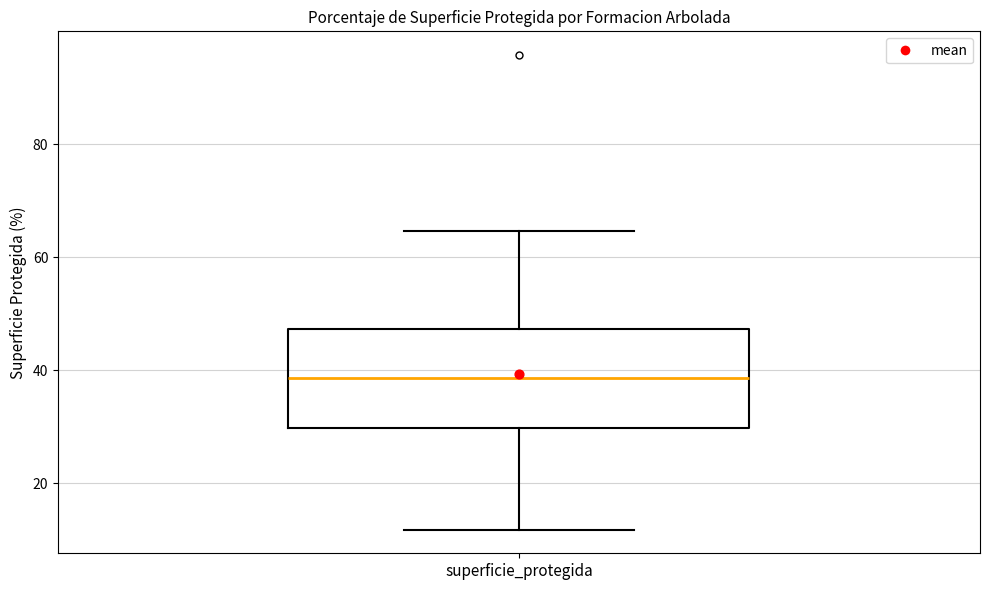

Transcribe this box plot: give where the median line is, the range the box spans, and where the two whiskers end, as read against the y-axis. The values are not printed on the chart, so give them approximately, as read against the axis.

median 38, box 30 to 48, whiskers 12 to 64